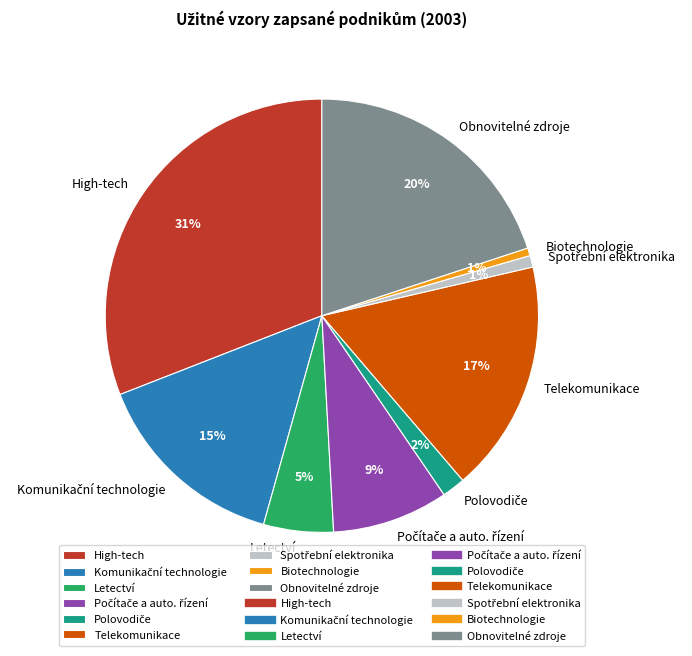

Does Obnovitelné zdroje represent more than half of the total?

No